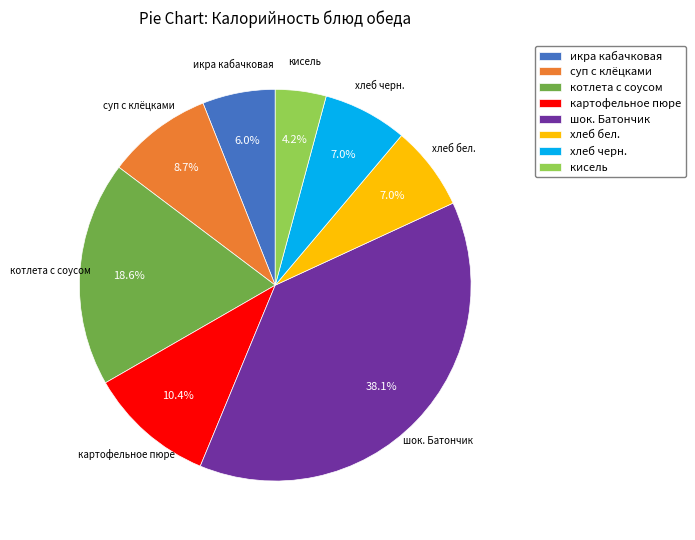

To the nearest percent, what percentage of the pie is хлеб черн.?

7%